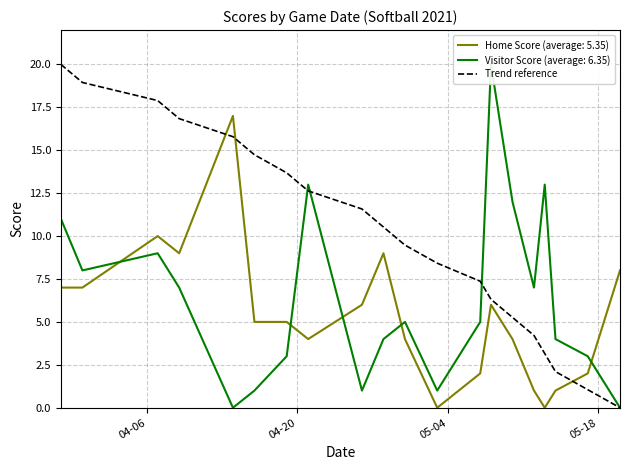

True or false: Trend reference and Home Score (average: 5.35) cross at least once.

True